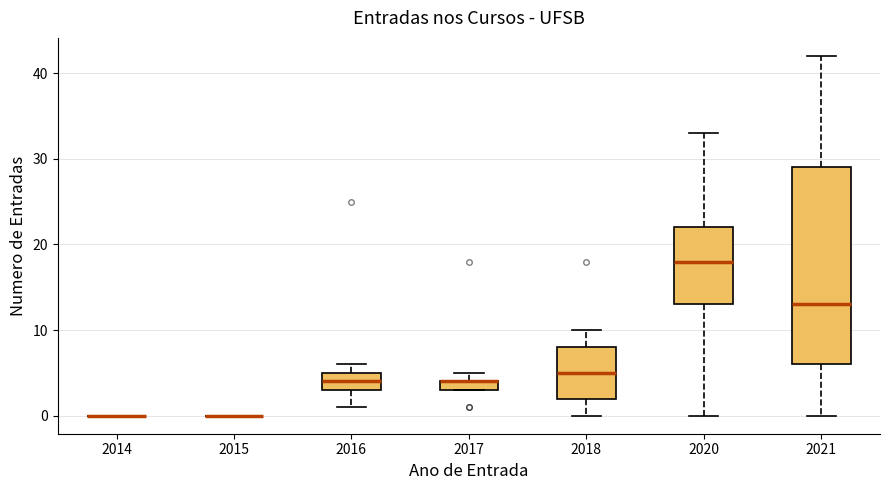

Where is the lower edge of the box at x = 2020 on the y-axis? The values are not printed on the chart, so give them approximately, as read against the axis.

13